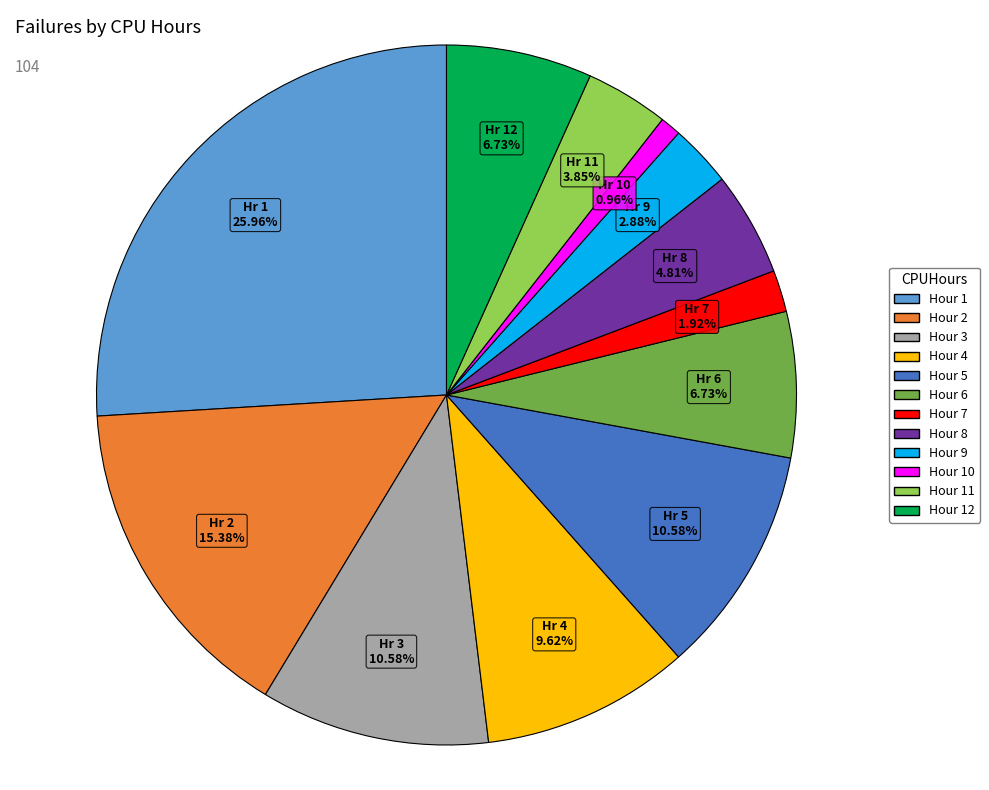

Is there a majority slice in this chart?

No